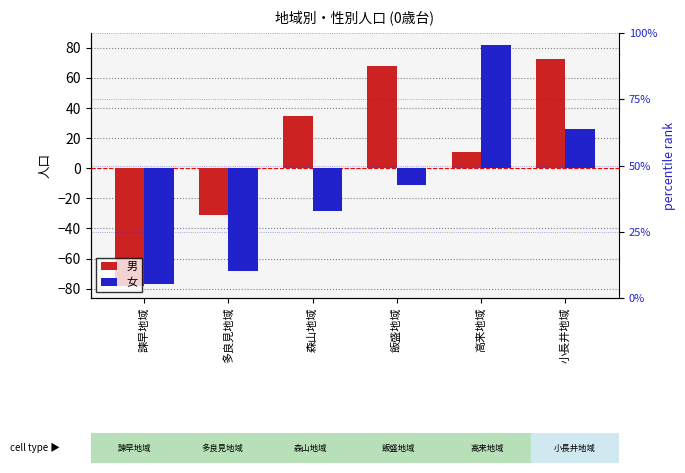

What is the difference between the highest and lowest values at 高来地域?

71.0